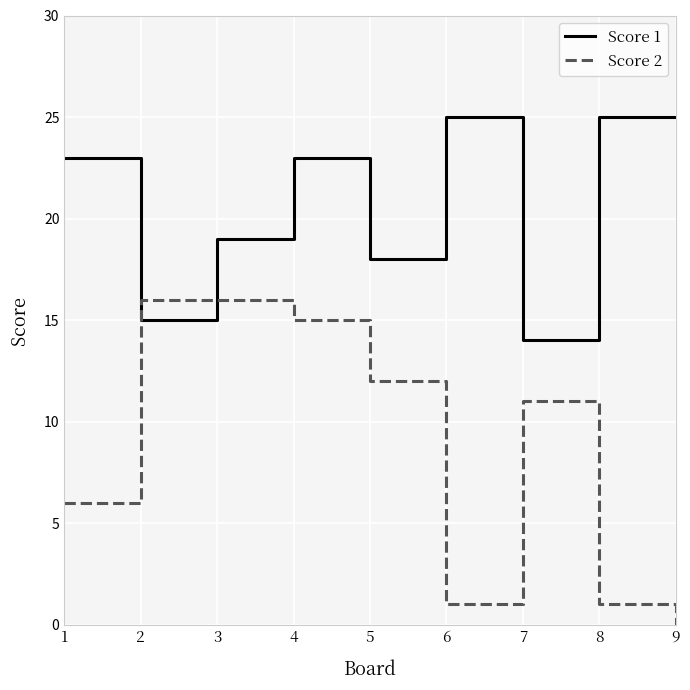

Reading left to right, list all the values displayed in this chart.

Score 1: 23	15	19	23	18	25	14	25	25
Score 2: 6	16	16	15	12	1	11	1	0